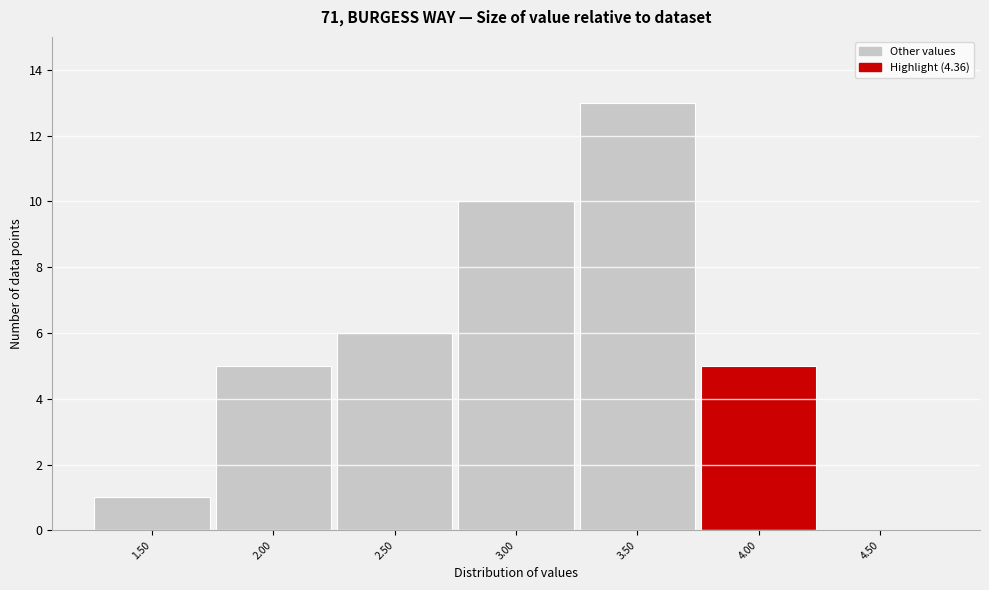

Reading left to right, list all the values displayed in this chart.

1.50=1	2.00=5	2.50=6	3.00=10	3.50=13	4.00=5	4.50=0